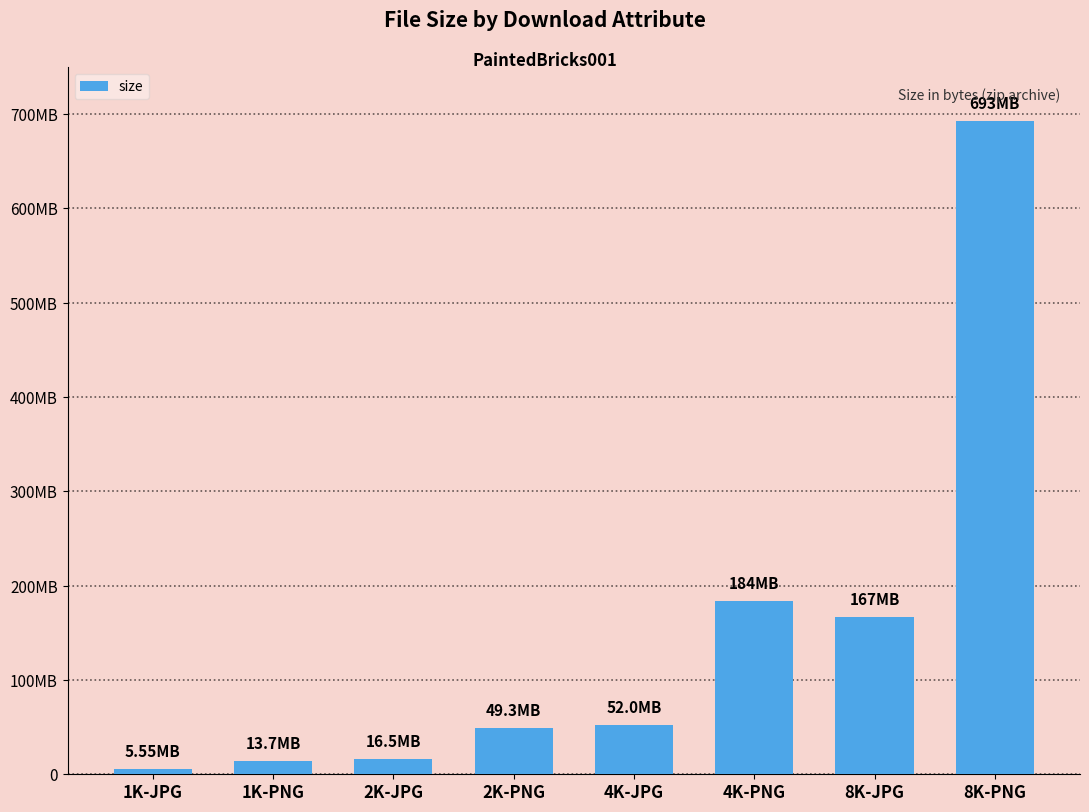

What is the value of the 1st bar from the left?

5545337